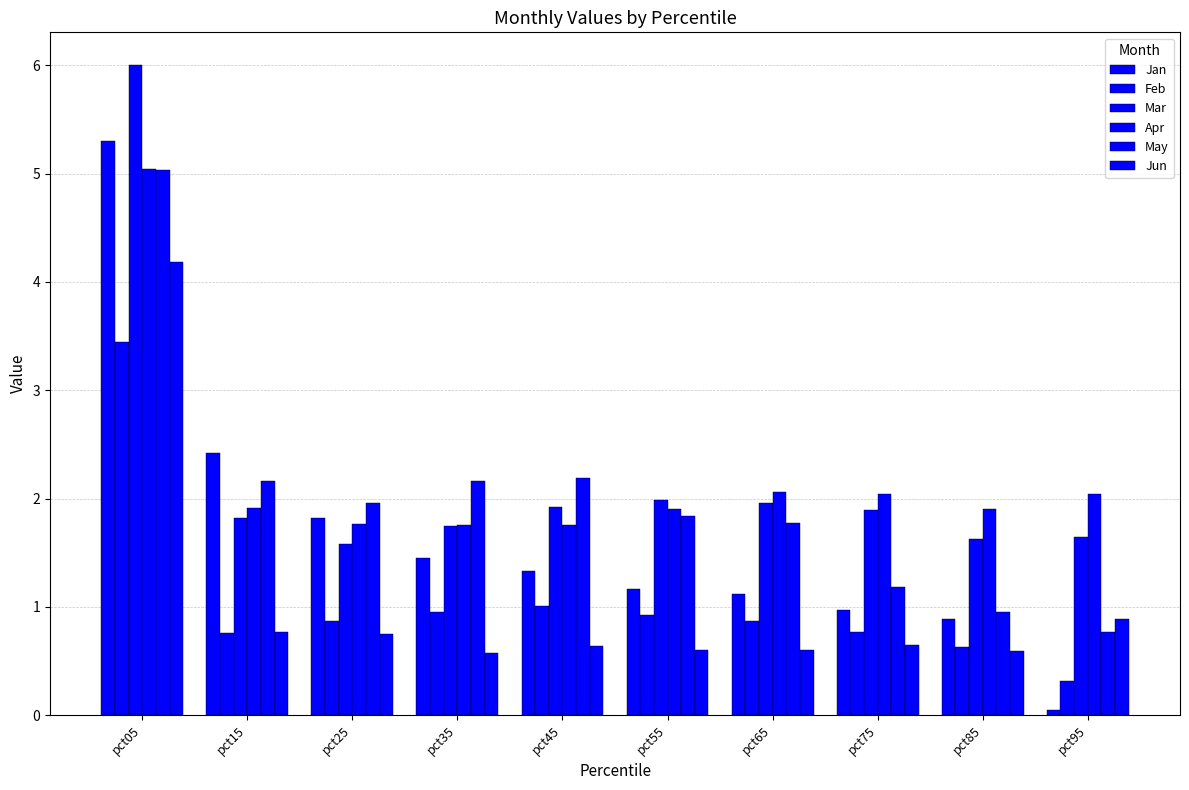

Which series changed the most between pct05 and pct65?

Jan